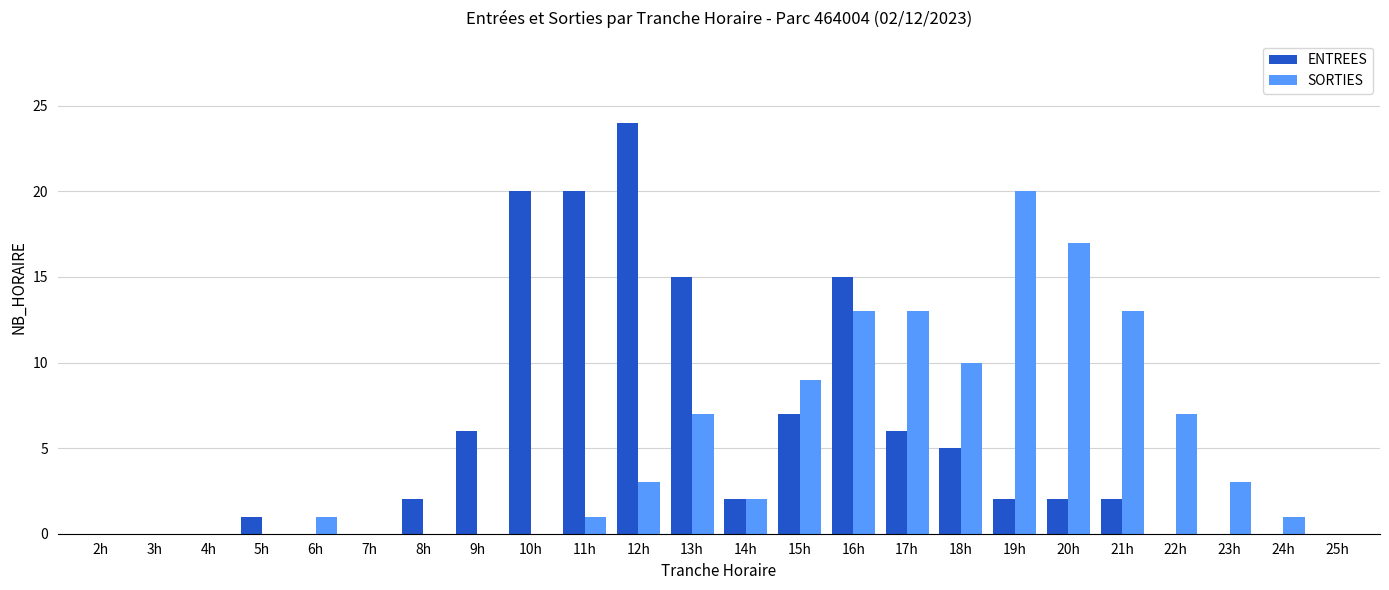

What is the greatest value displayed?

24